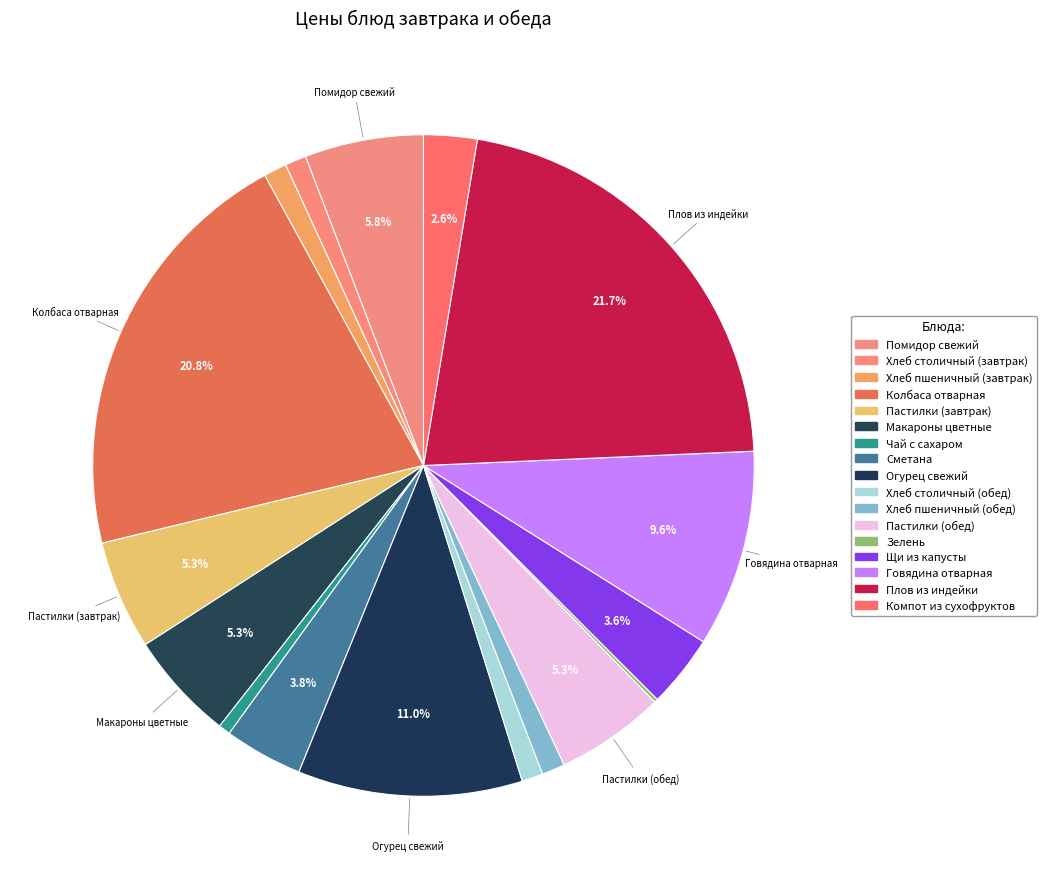

True or false: Пастилки (завтрак) accounts for 5% of the total.

True